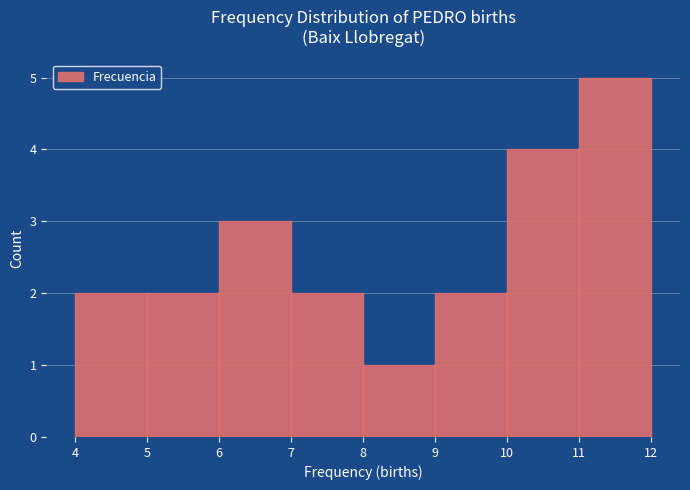

How tall is the bar that spans 7 to 8 on the x-axis? The values are not printed on the chart, so give them approximately, as read against the axis.

2